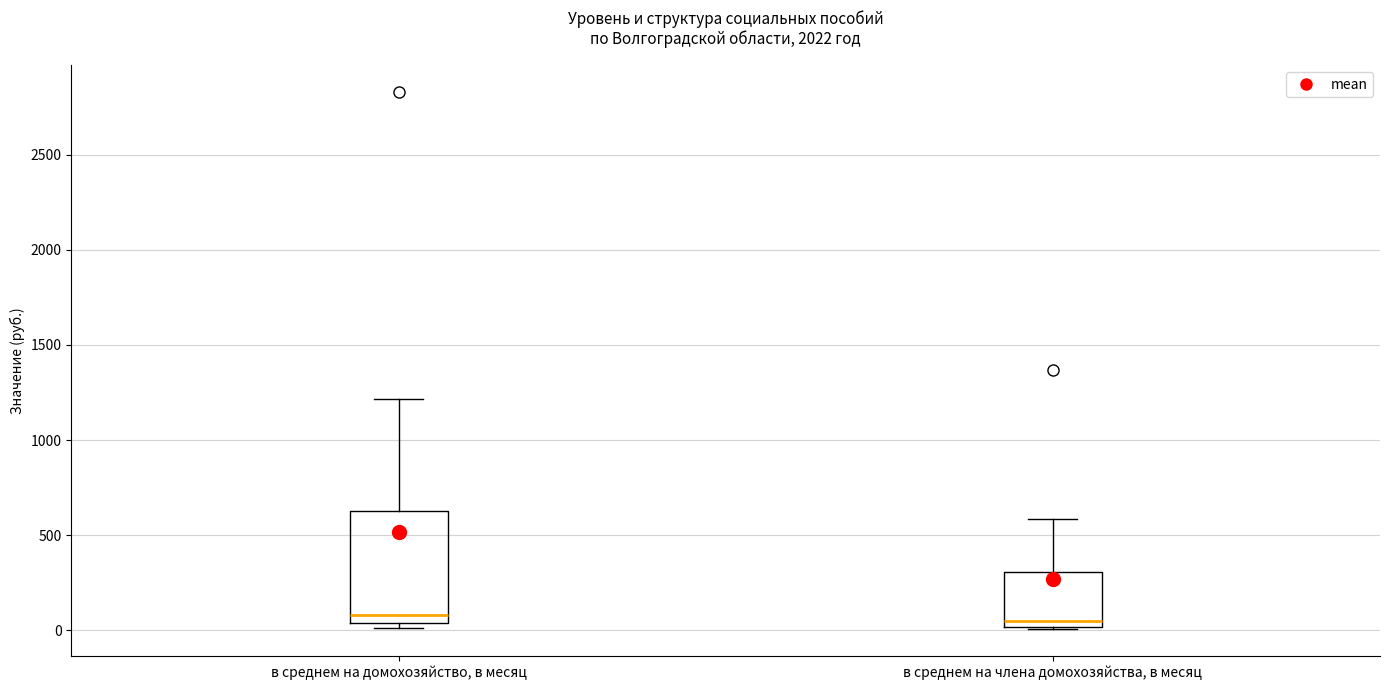

Reading left to right, transcribe this box plot: for each box, give where its median line is, the range the box spans, and where its two whiskers end, as read against the y-axis. The values are not printed on the chart, so give them approximately, as read against the axis.

в среднем на домохозяйство, в месяц: median 100, box 50 to 600, whiskers 0 to 1200
в среднем на члена домохозяйства, в месяц: median 50, box 0 to 300, whiskers 0 to 600